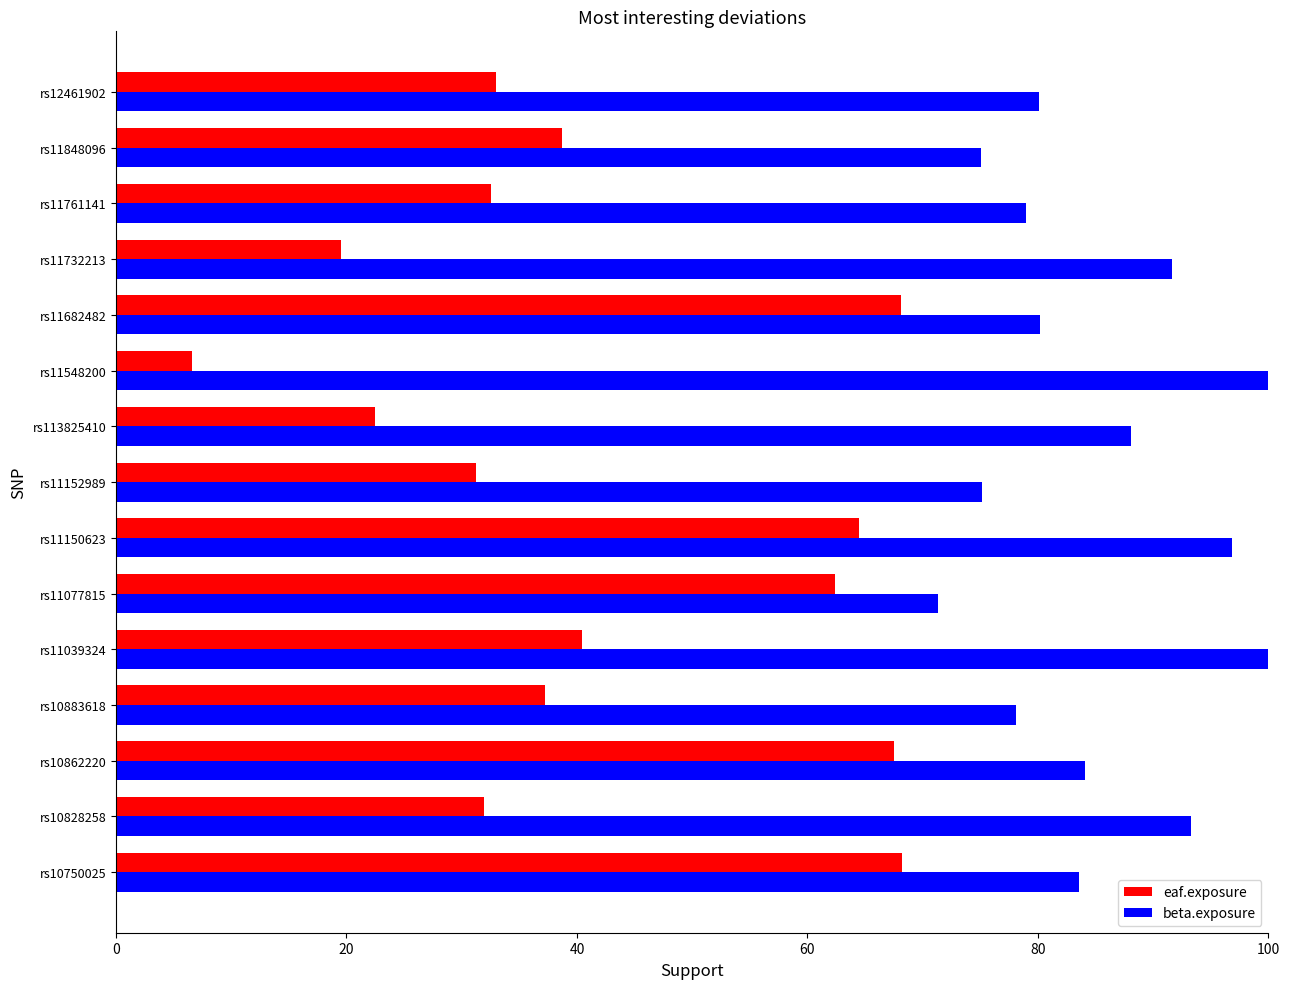

At which category is the sum across all series the highest?

rs11548200